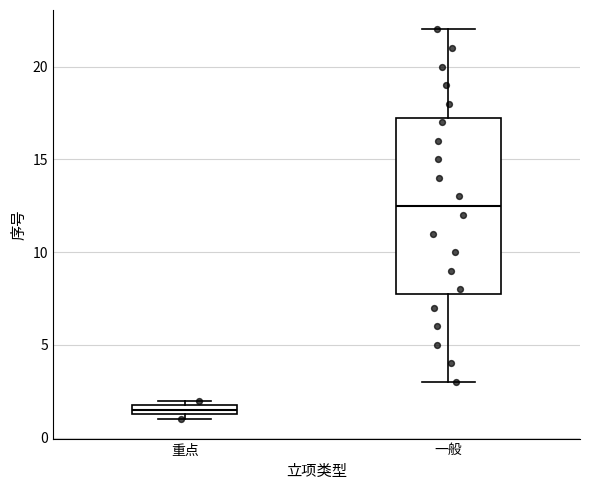

Which box is the tallest, from its lower edge to its upper edge?

一般